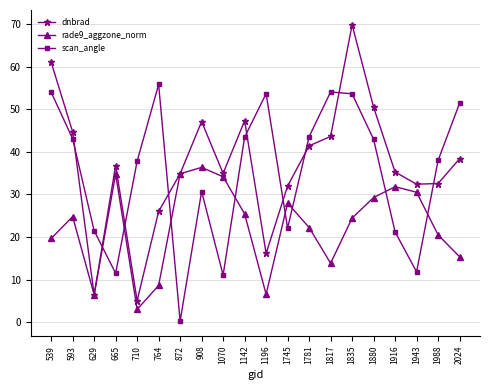

What is the difference between the highest and lowest values at 1880?

21.2